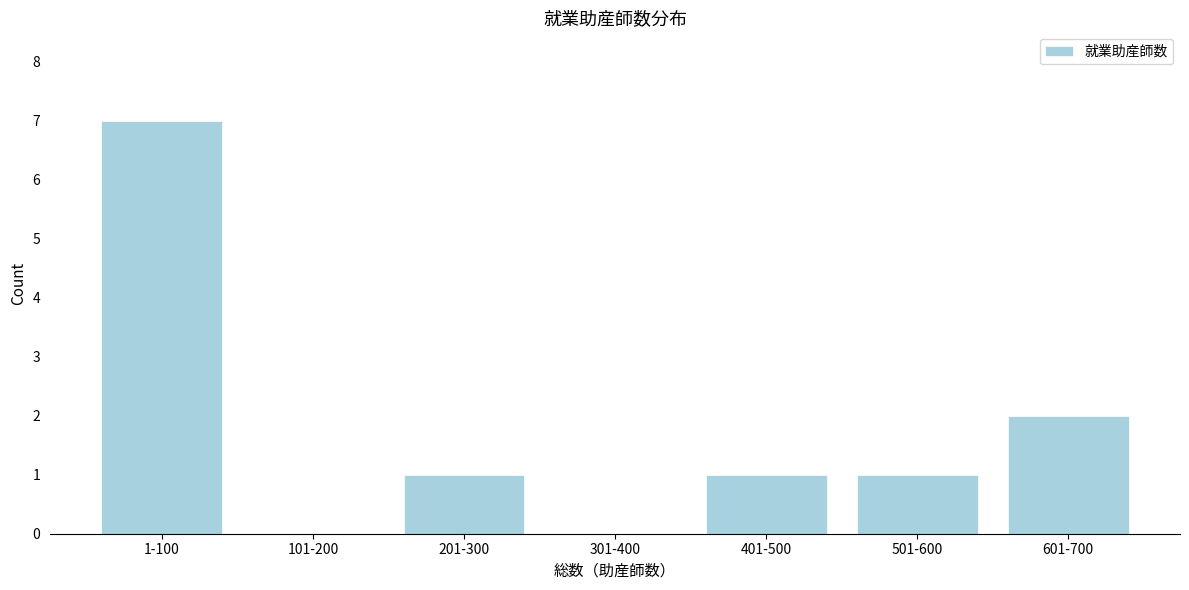

Reading right to left, list all the values displayed in this chart.

601-700=2	501-600=1	401-500=1	301-400=0	201-300=1	101-200=0	1-100=7